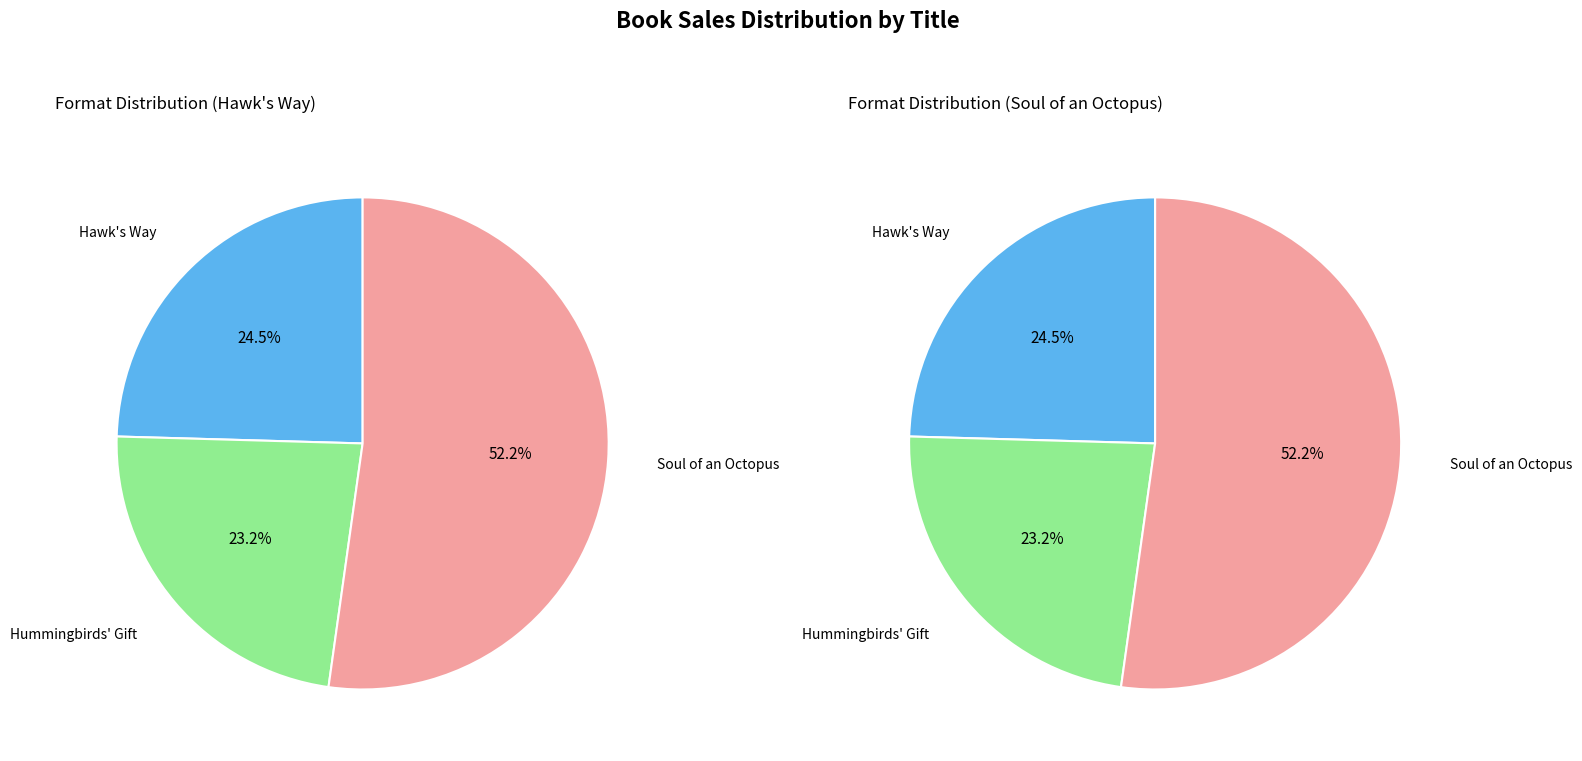

To the nearest percent, what is the combined percentage of Hummingbirds' Gift and Soul of an Octopus?

75%